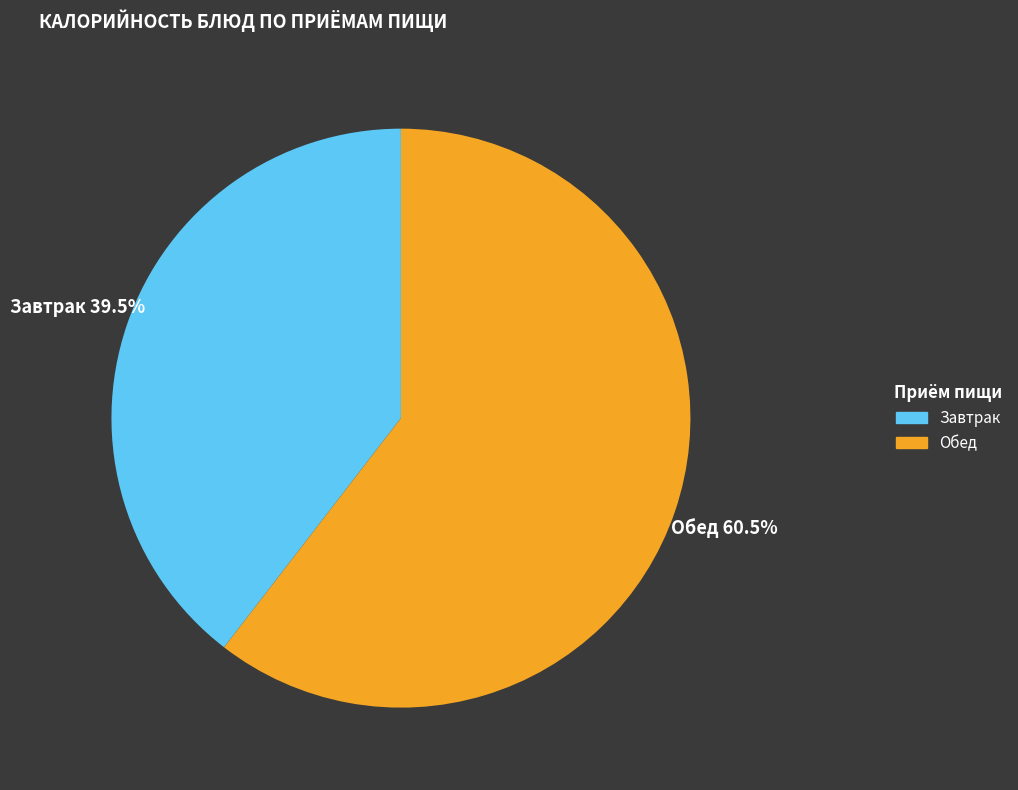

Count the number of slices in the pie.

2